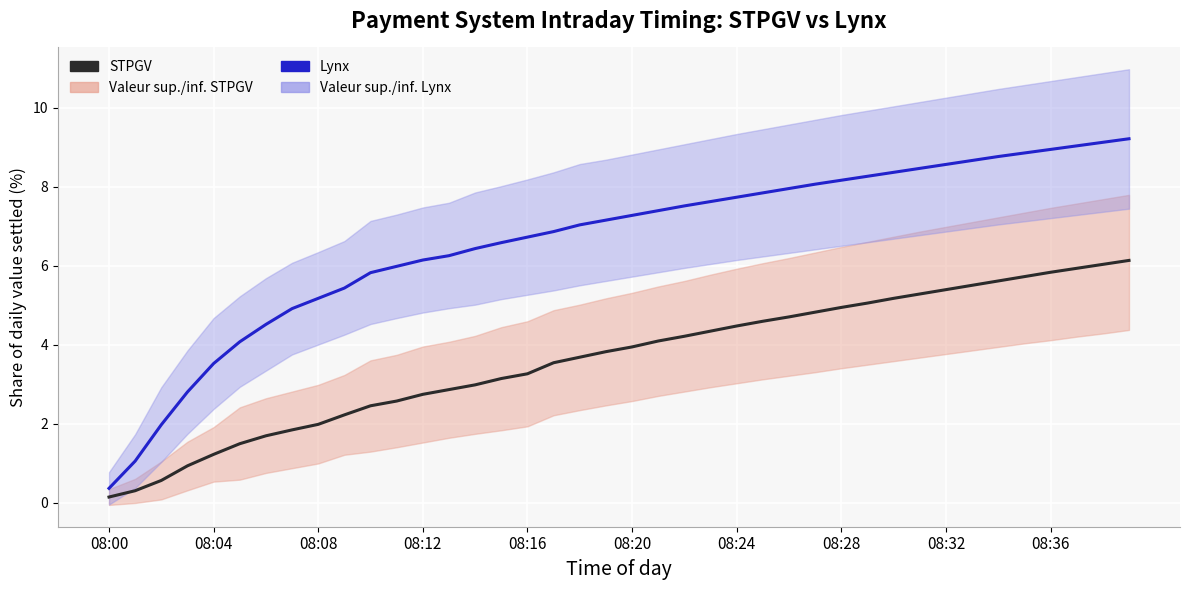

What is the approximate value of STPGV at 08:32?

5.4